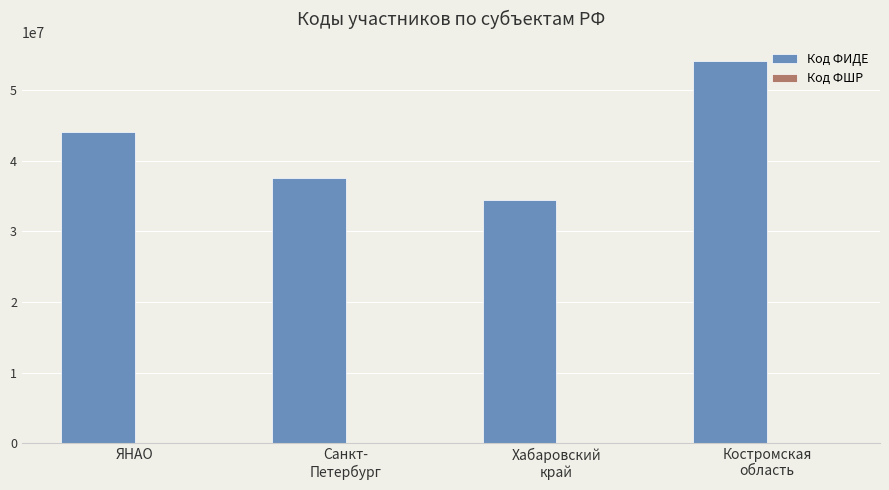

Which series has the largest total across all categories?

Код ФИДЕ